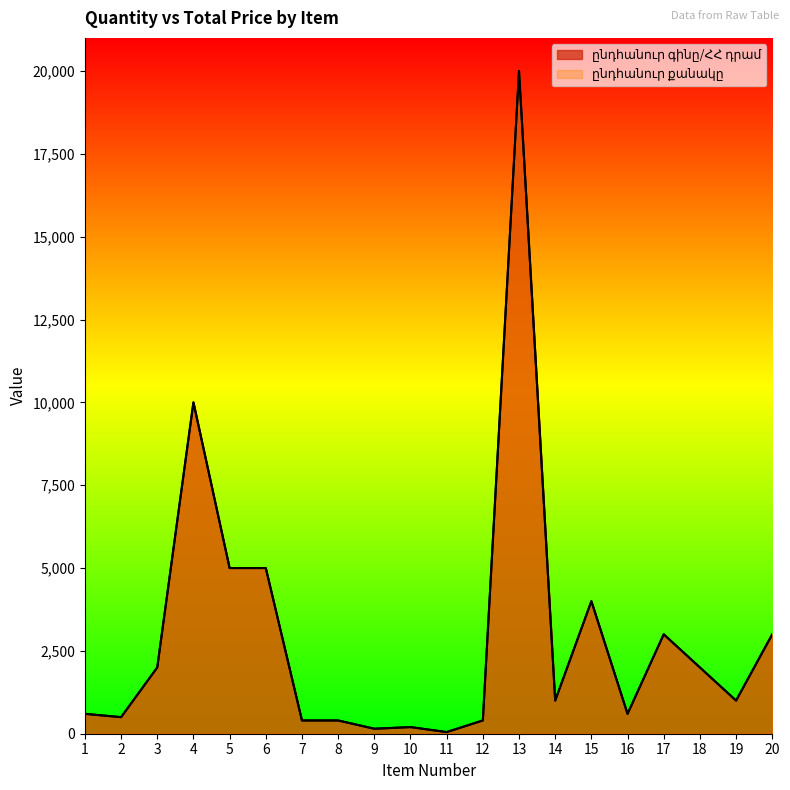

Which category has the lowest value in the ընդհանուր գինը/ՀՀ դրամ series?

11